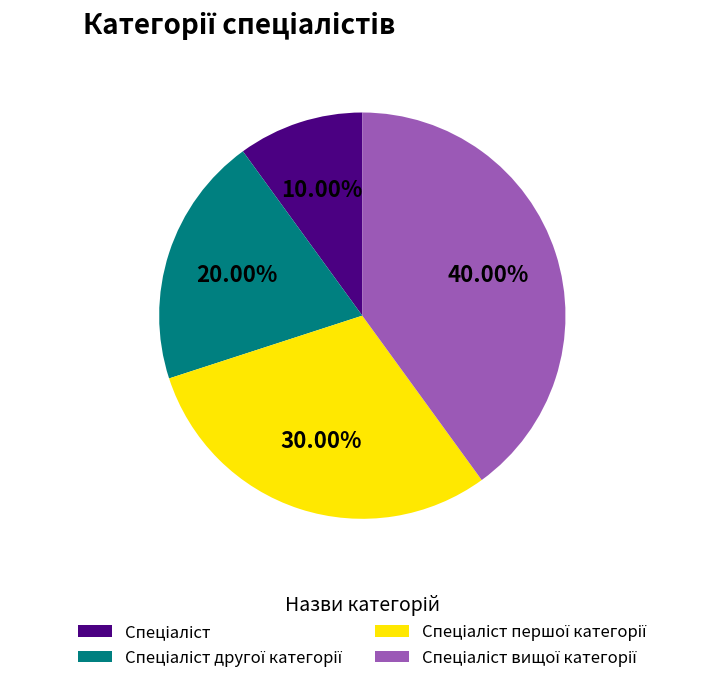

Does any single category account for the majority?

No